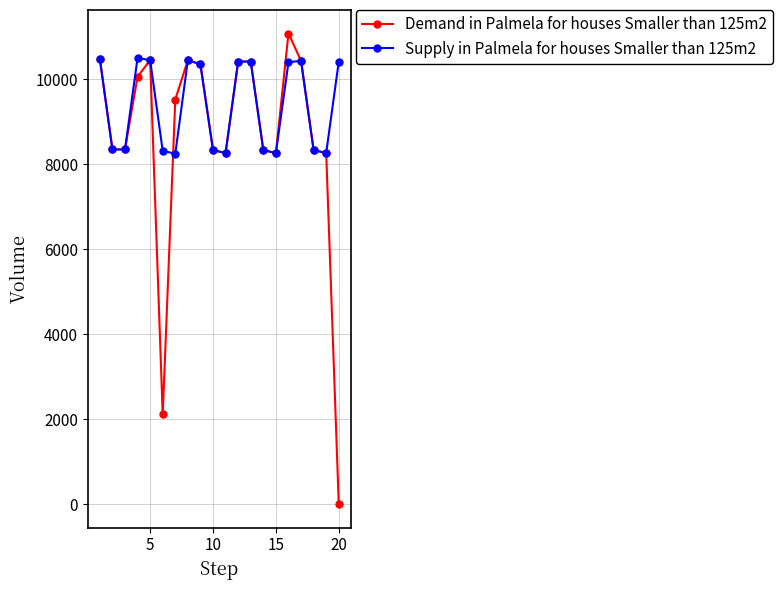

Which series has the widest spread of values?

Demand in Palmela for houses Smaller than 125m2